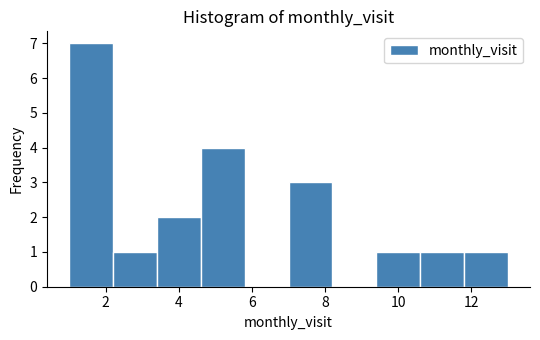

Reading left to right, transcribe this chart: for each bar, give the range it covers on the x-axis and its height. The values are not printed on the chart, so give them approximately, as read against the axis.

1.0 to 2.2: 7
2.2 to 3.4: 1
3.4 to 4.6: 2
4.6 to 5.8: 4
5.8 to 7.0: 0
7.0 to 8.2: 3
8.2 to 9.4: 0
9.4 to 10.6: 1
10.6 to 11.8: 1
11.8 to 13.0: 1